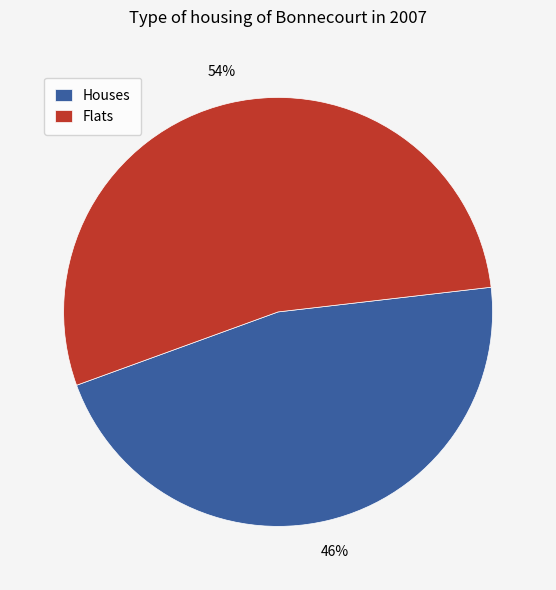

True or false: Flats accounts for 61% of the total.

False